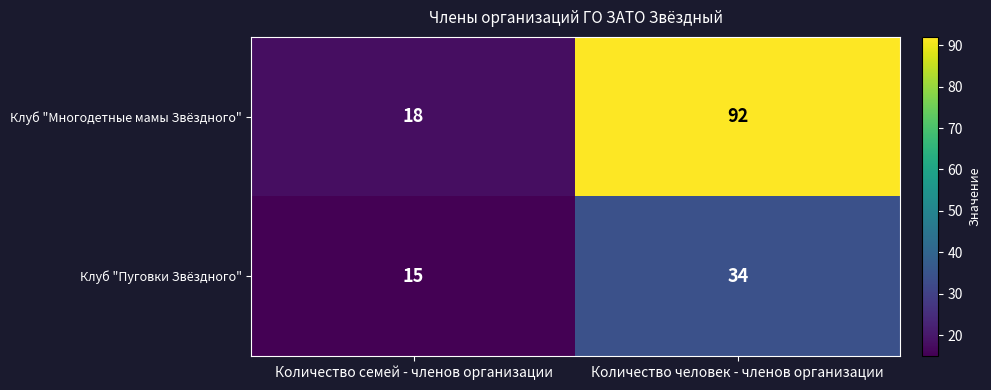

Reading left to right, transcribe all the data shown in this chart.

Клуб "Многодетные мамы Звёздного": 18	92
Клуб "Пуговки Звёздного": 15	34